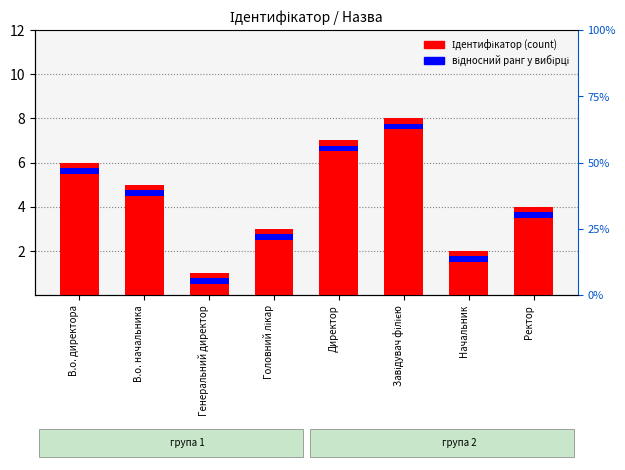

At which label does the data first exceed 5?

В.о. директора